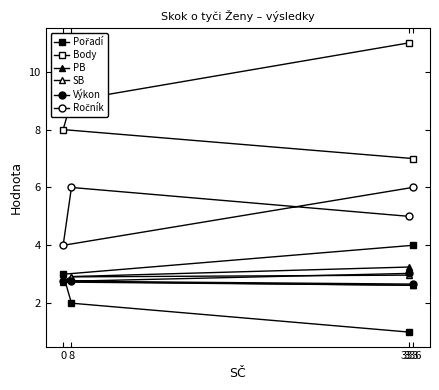

Between 8 and 336, which series saw the biggest shift?

Pořadí